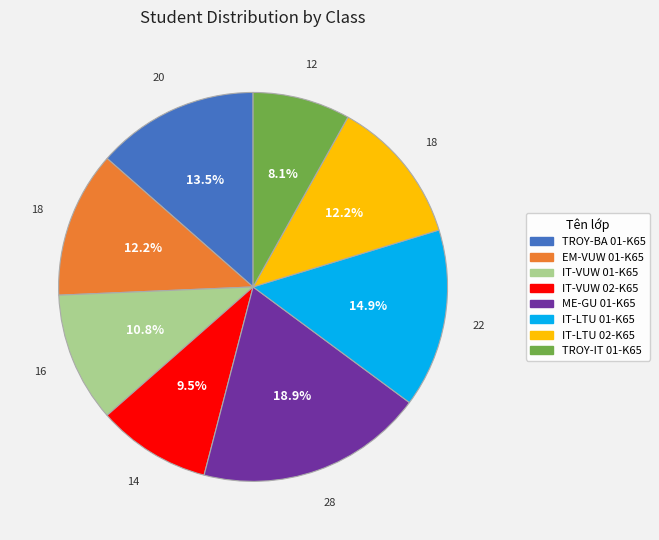

To the nearest percent, what percentage of the pie is IT-LTU 01-K65?

15%